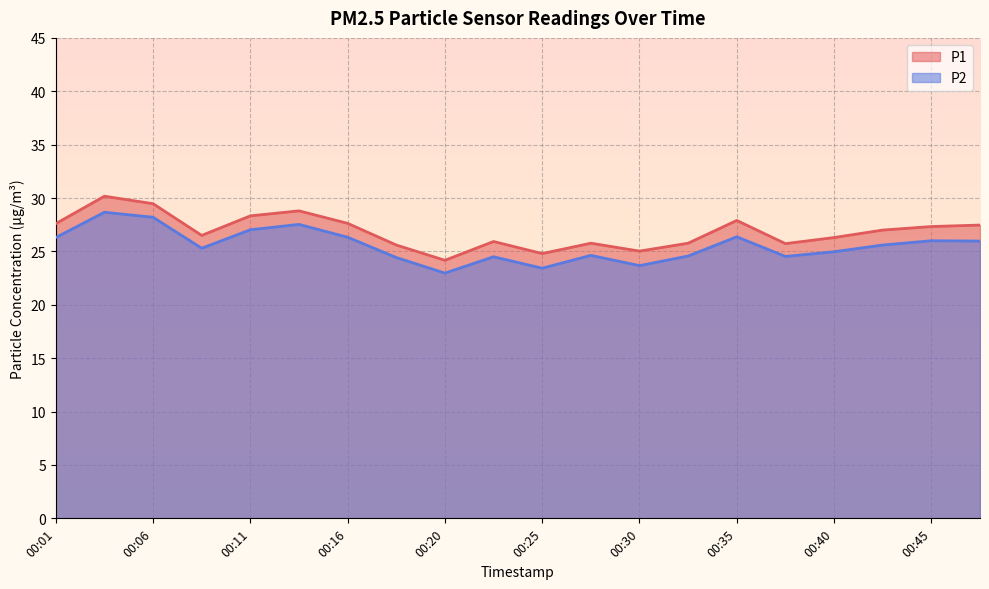

What is the difference between the highest and lowest values at 00:38?

1.2